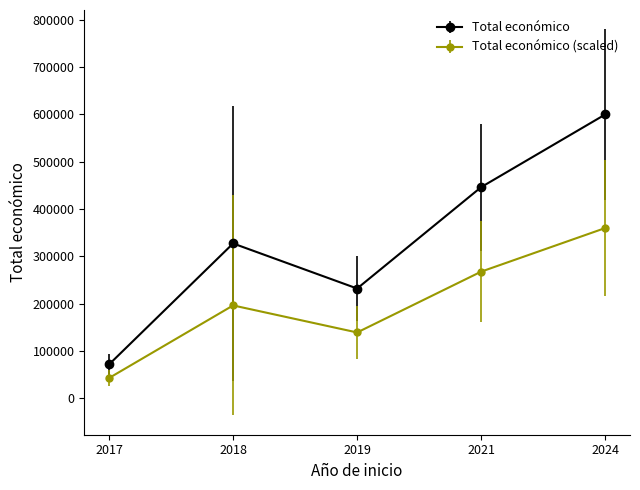

Reading left to right, extract all data points from this chart.

Total económico: 2017=71800.0	2018=327431.5	2019=232189.0	2021=446440.0	2024=599986.0
Total económico (scaled): 2017=43080.0	2018=196458.9	2019=139313.4	2021=267864.0	2024=359991.6